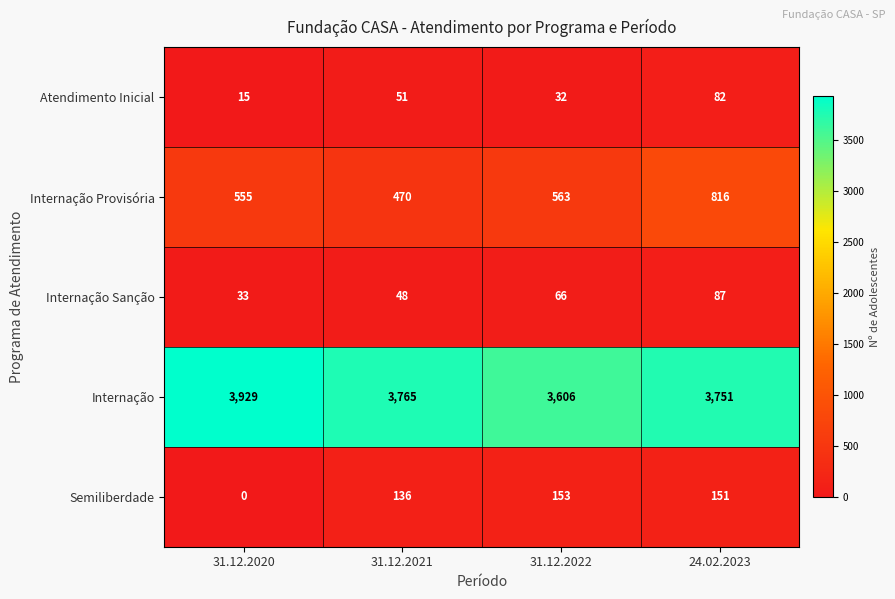

How many data points in Internação are less than 3765?

2